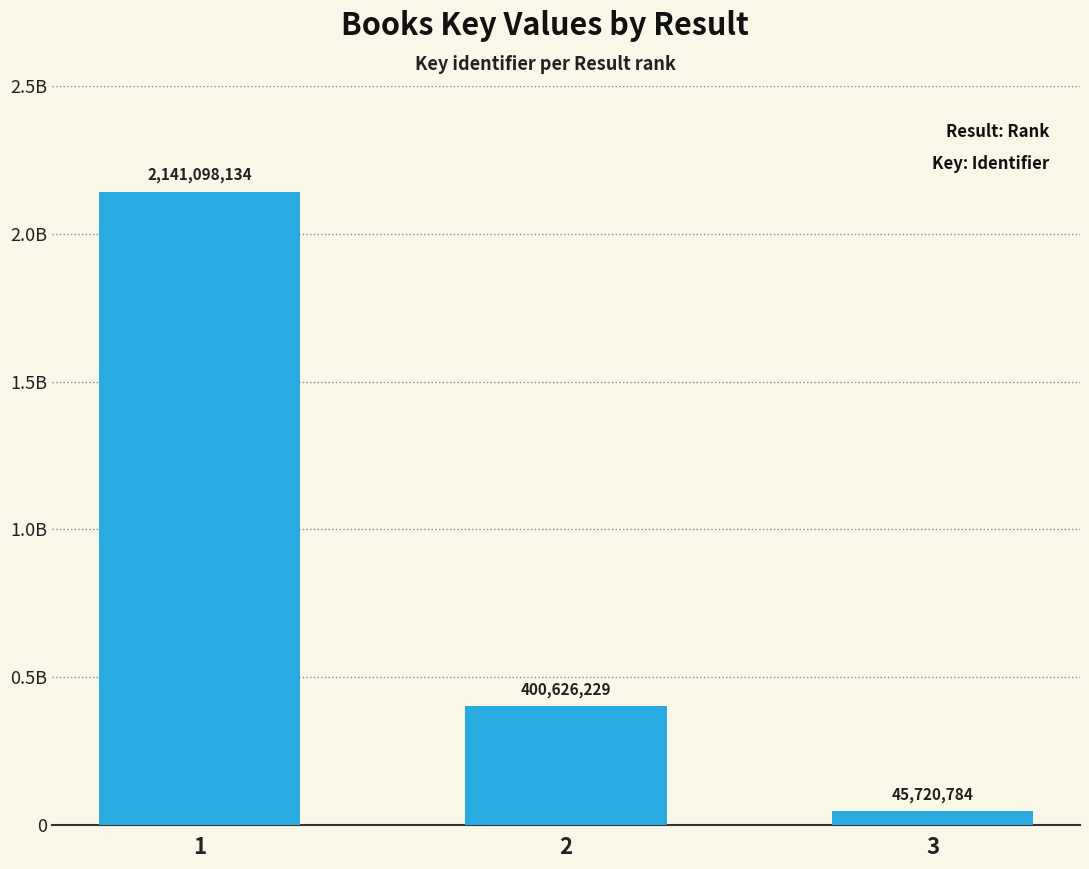

Read the value at 1, to the nearest 50.

2141098150